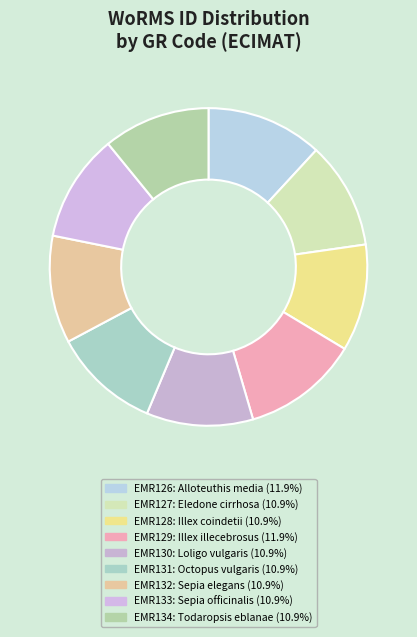

How many slices are in this pie chart?

9